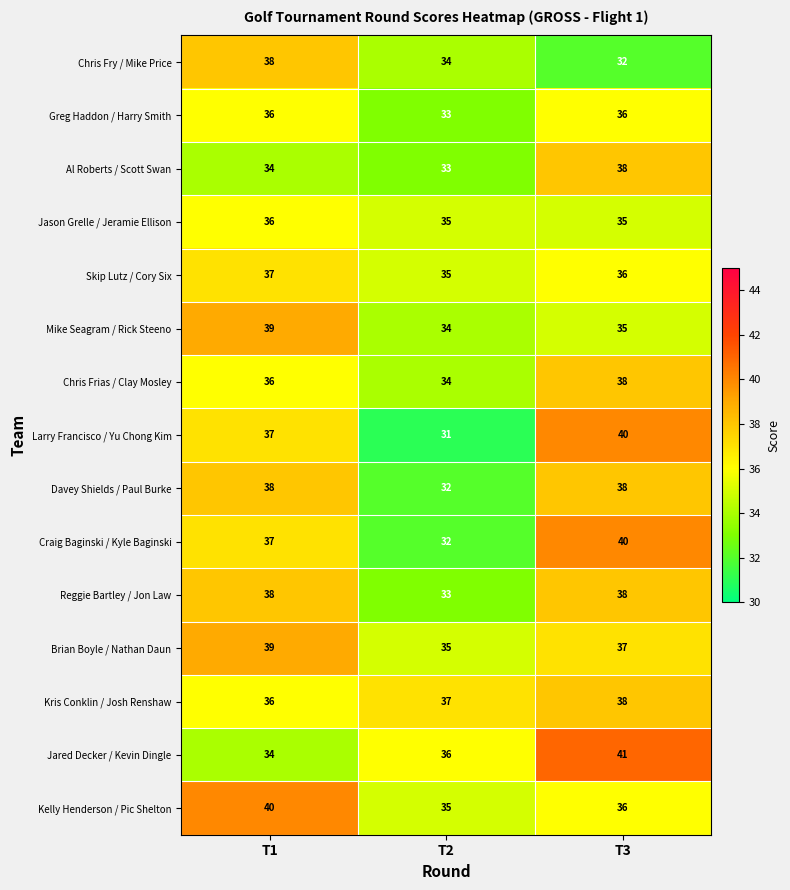

Is the value of Jared Decker / Kevin Dingle at T1 greater than the value of Davey Shields / Paul Burke at T2?

Yes